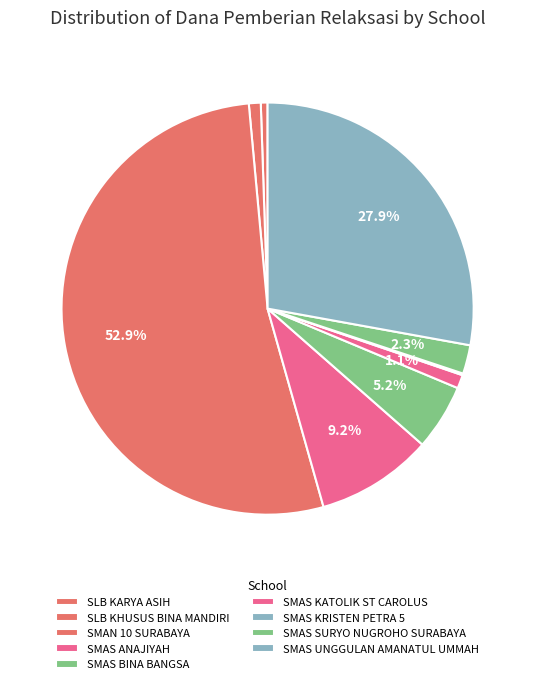

To the nearest percent, what percentage of the pie is SMAS UNGGULAN AMANATUL UMMAH?

28%